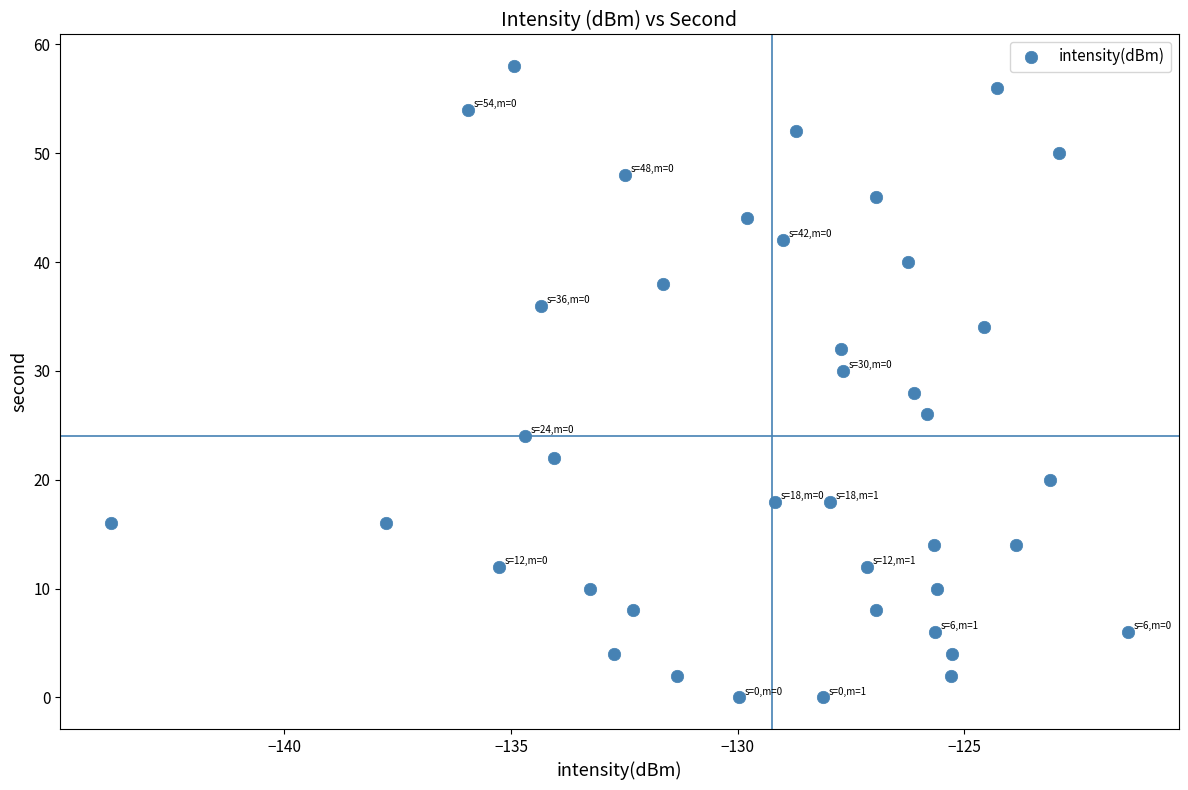

What is the range of Y values (max minus min)?

58